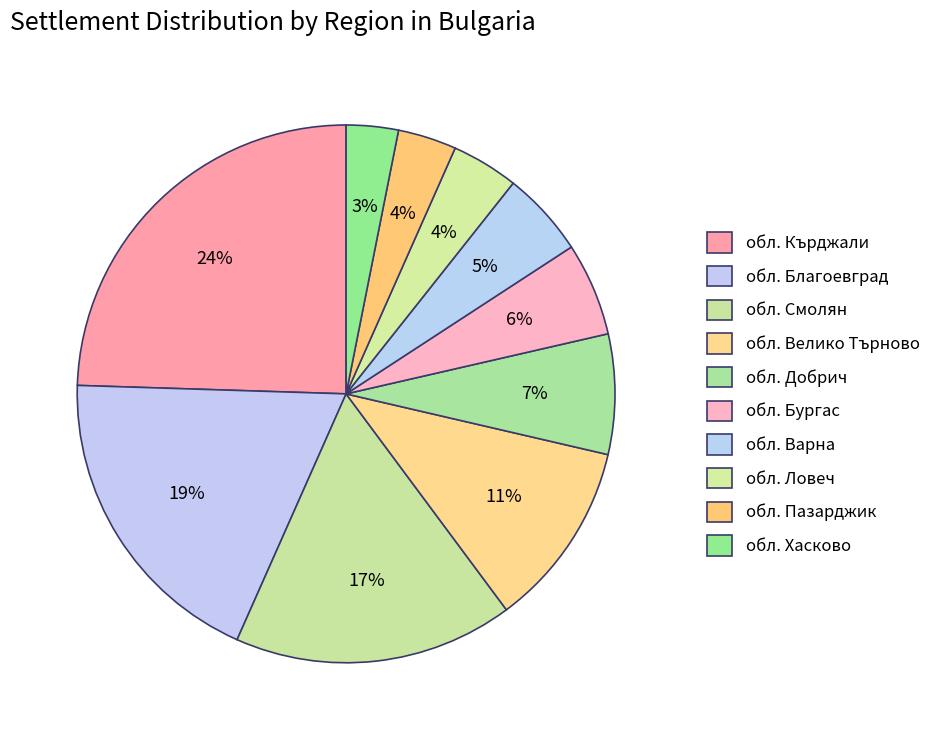

Count the number of slices in the pie.

10